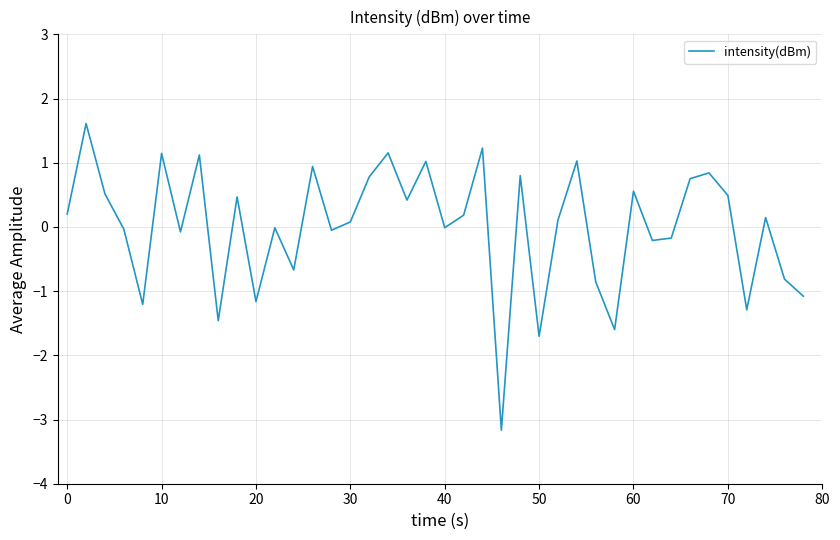

What is the difference between the maximum and minimum values?

4.8